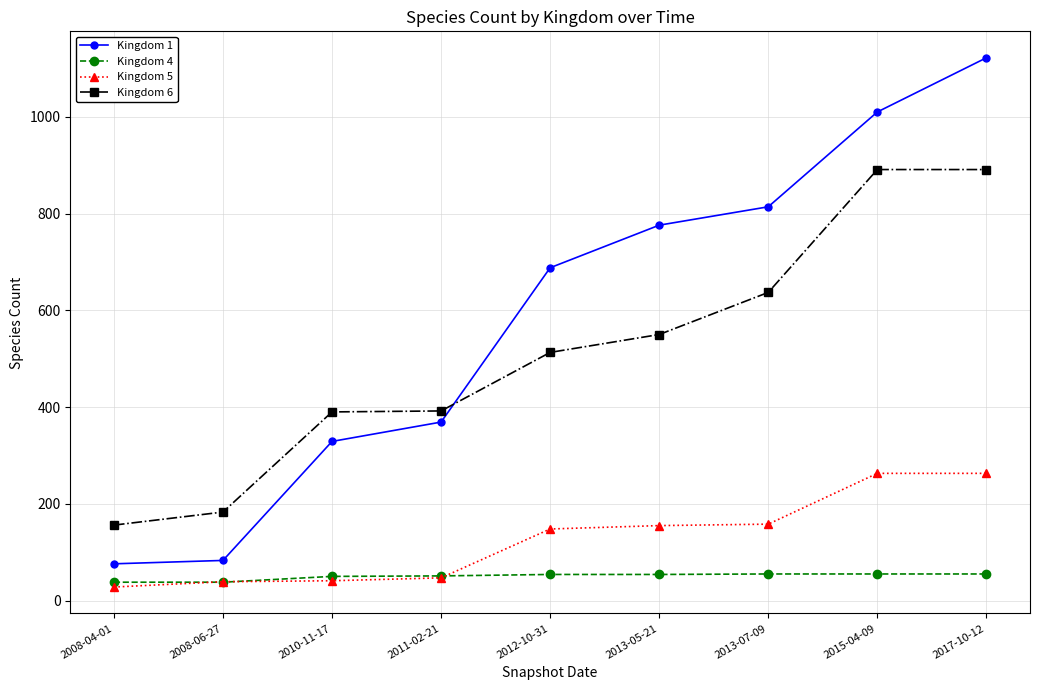

Is it true that Kingdom 4 equals 55 at 2013-07-09?

True